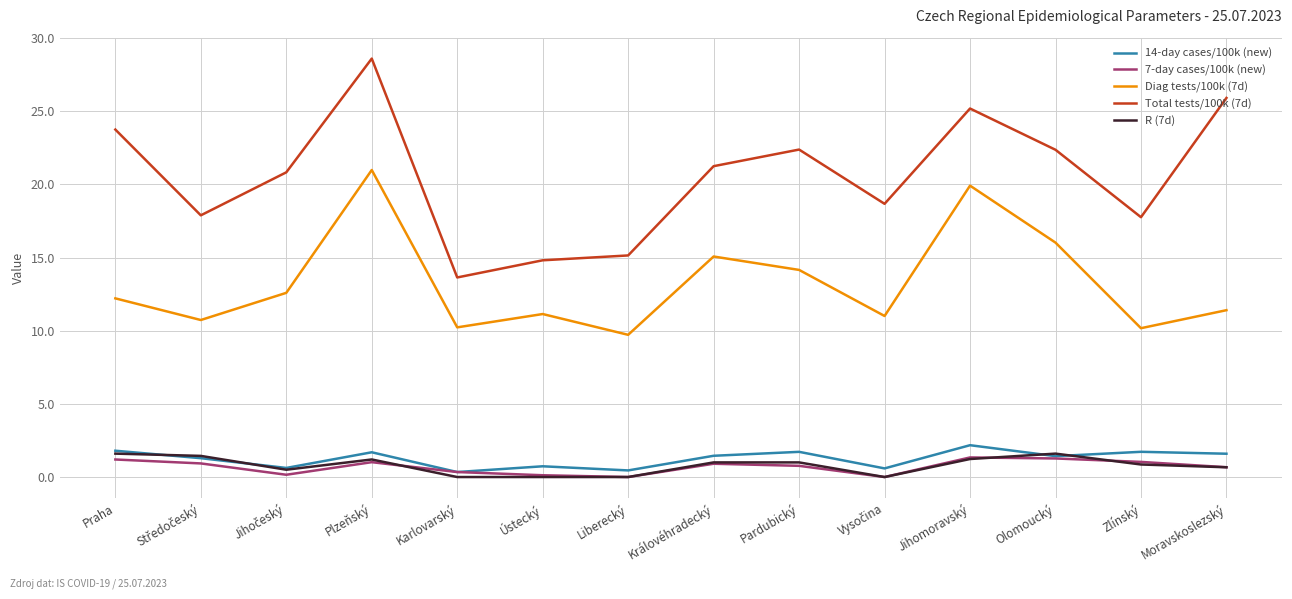

What are all the series names shown in the legend?

14-day cases/100k (new), 7-day cases/100k (new), Diag tests/100k (7d), Total tests/100k (7d), R (7d)